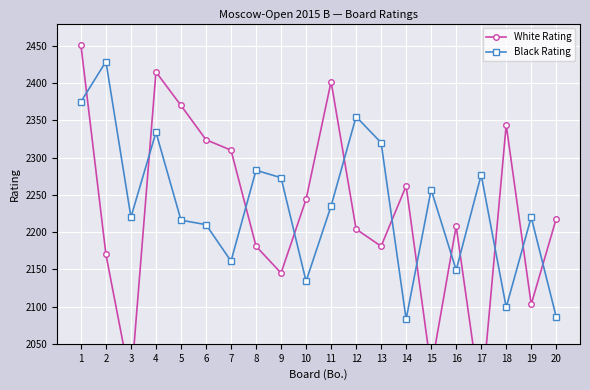

How many categories are shown in the chart?

20